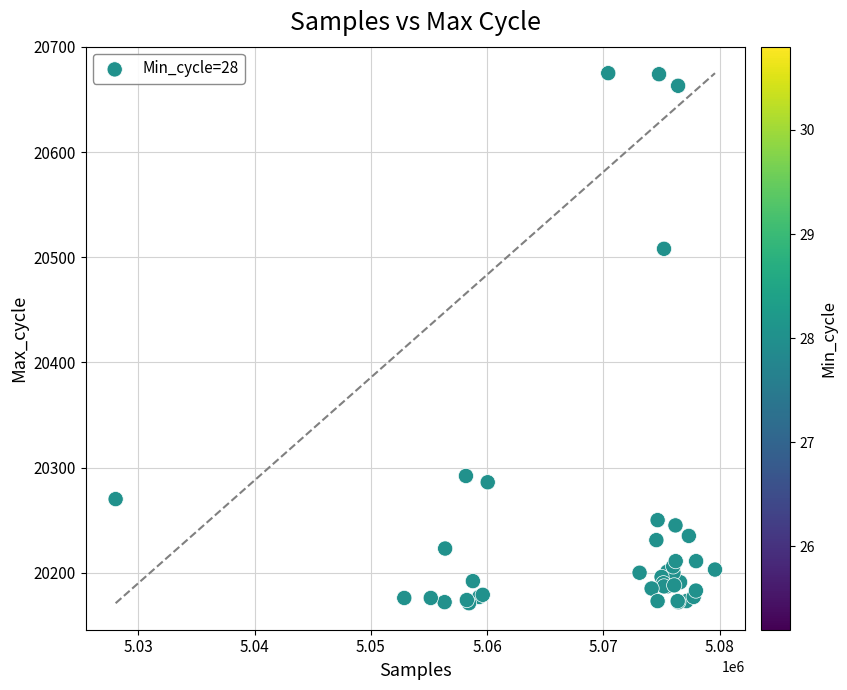

What Y value in the scatter plot is closest to 20423?

20508